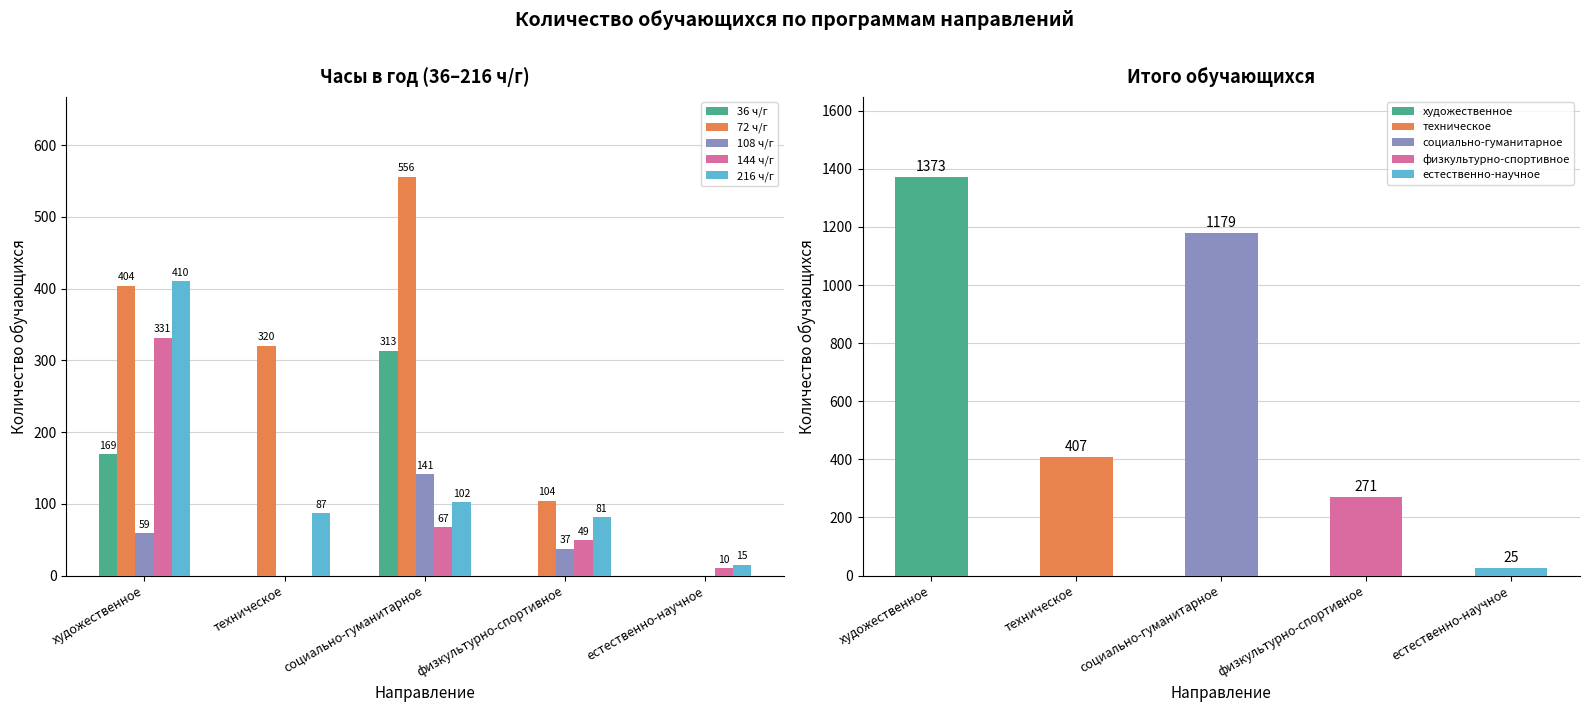

At социально-гуманитарное, list the series in order from largest to smallest.

Итого, 72 ч/г, 36 ч/г, 108 ч/г, 216 ч/г, 144 ч/г